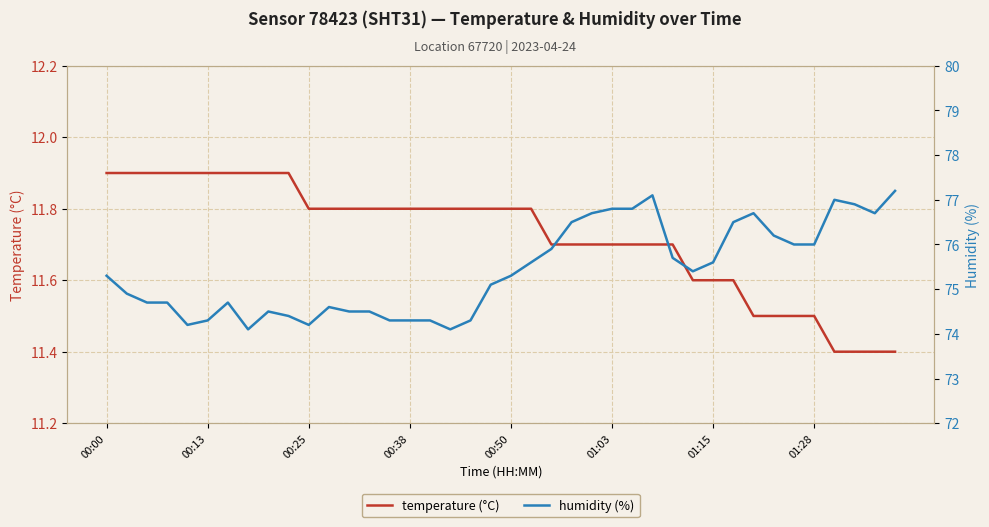

What is the highest value of the temperature (°C) series?

11.9